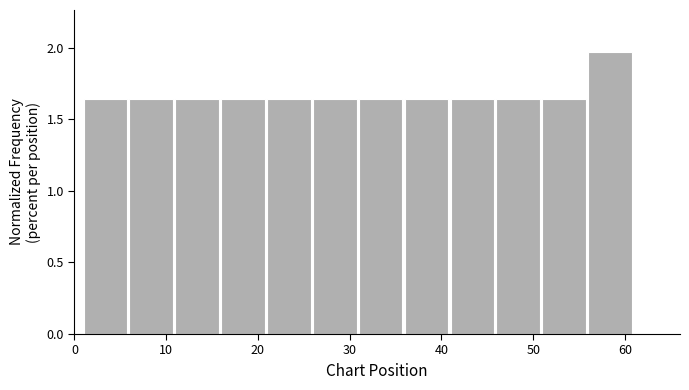

Which range on the x-axis has the tallest bar?

56 to 61